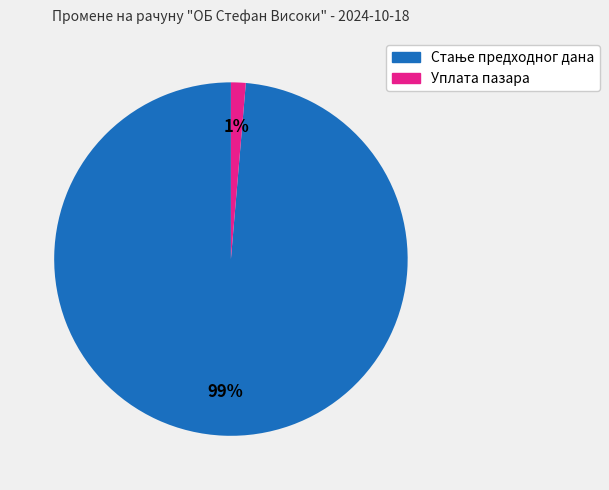

True or false: Уплата пазара accounts for 1% of the total.

True